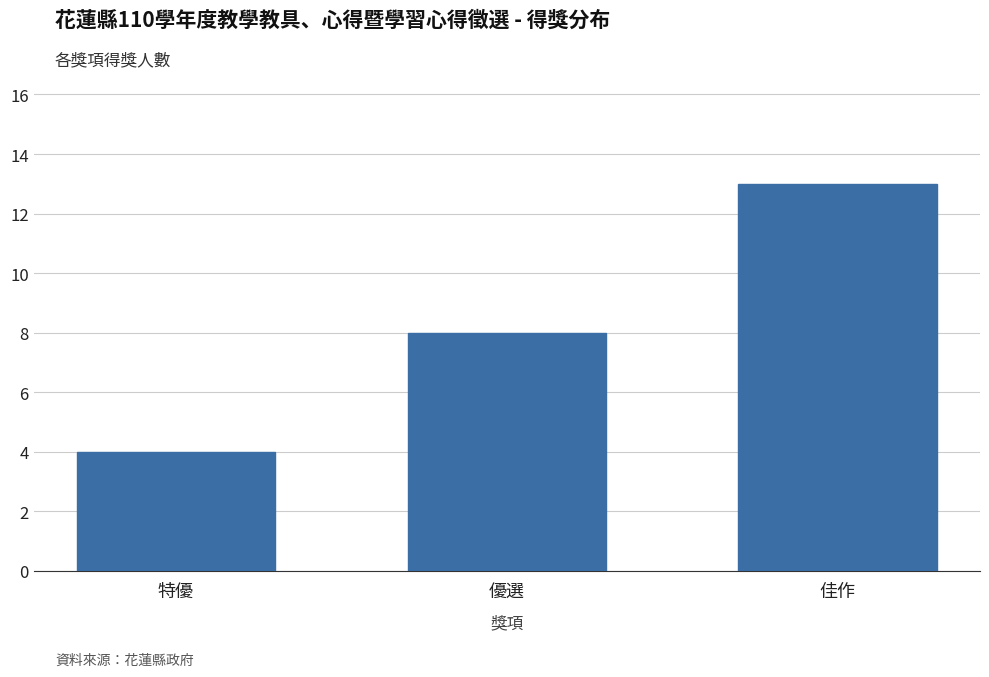

Reading left to right, extract all data points from this chart.

4	8	13